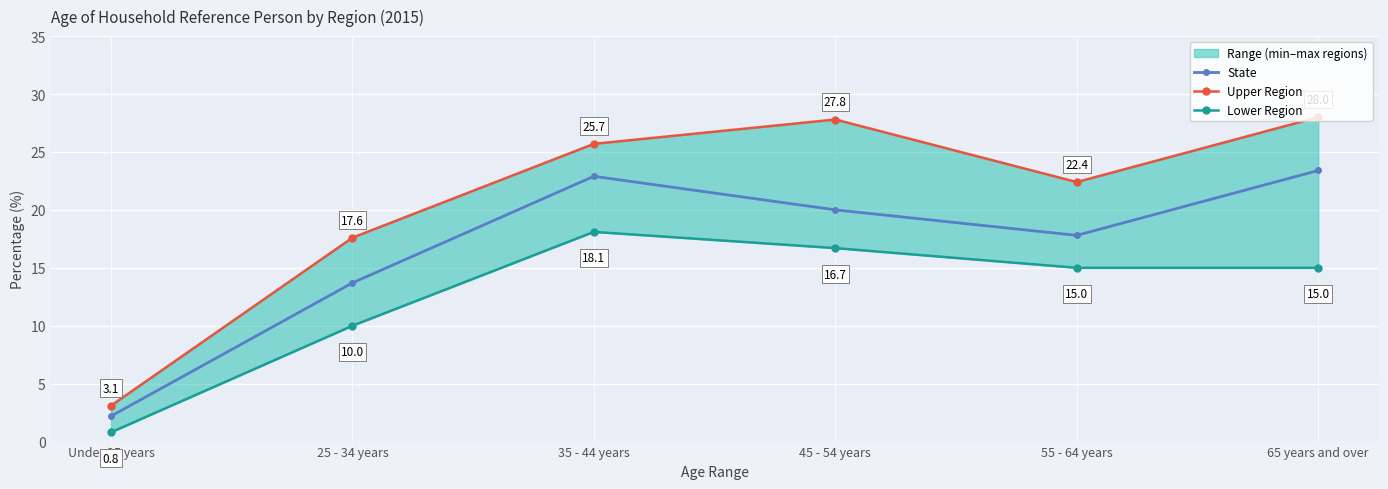

At which label is Lower Region closest to 9?

25 - 34 years